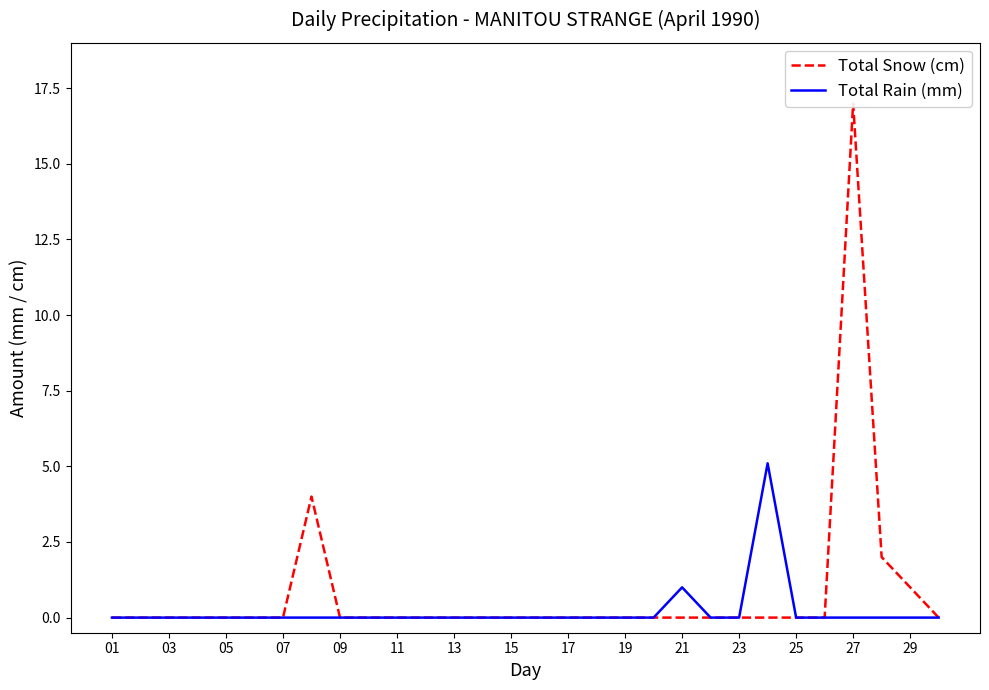

What is the highest value of the Total Rain (mm) series?

5.1